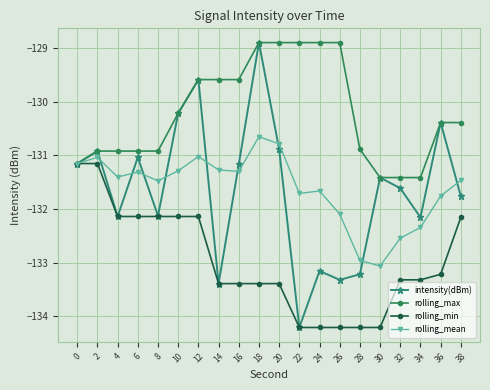

The value of rolling_mean at 6 is -78.7. True or false?

False